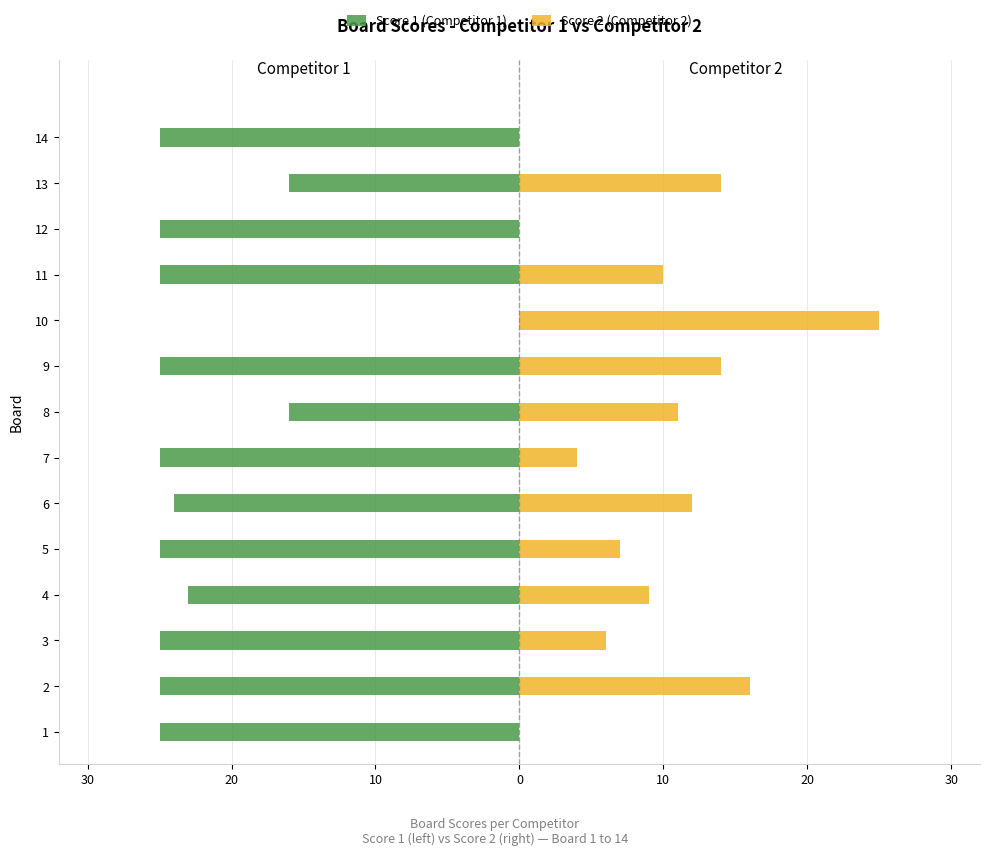

What is the highest value of the Score 2 (Competitor 2) series?

25